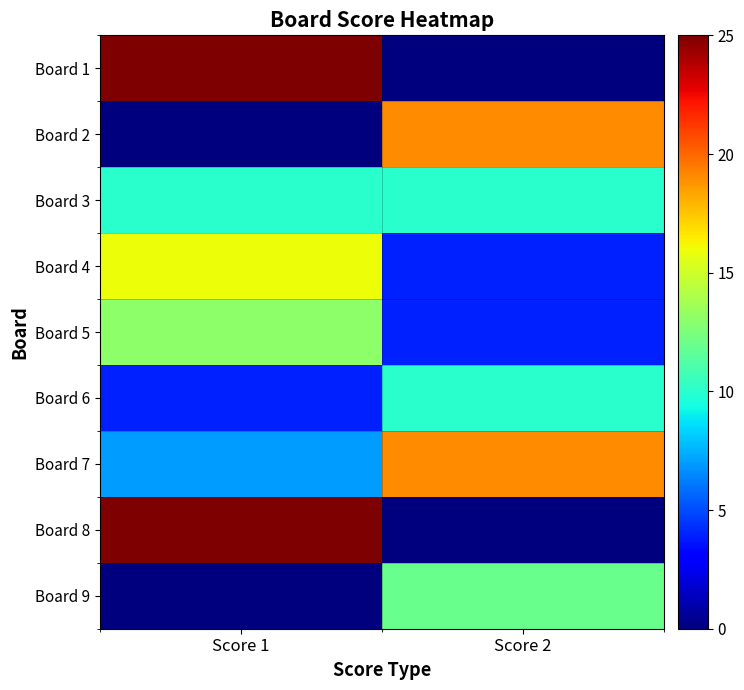

Rank the series by their maximum value, from lowest to highest.

Board 3, Board 6, Board 9, Board 5, Board 4, Board 2, Board 7, Board 1, Board 8